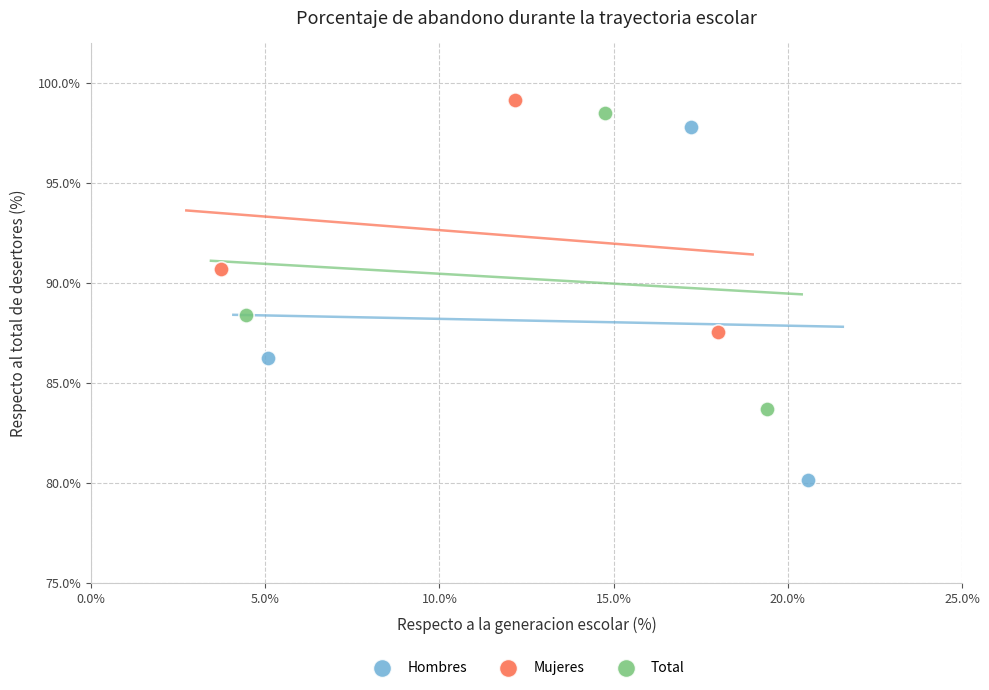

Which series reaches the minimum Y coordinate?

Hombres